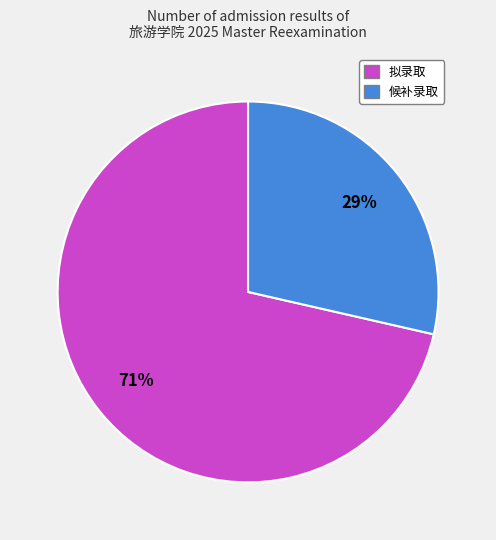

Combined, do 拟录取 and 候补录取 account for over 50%?

Yes